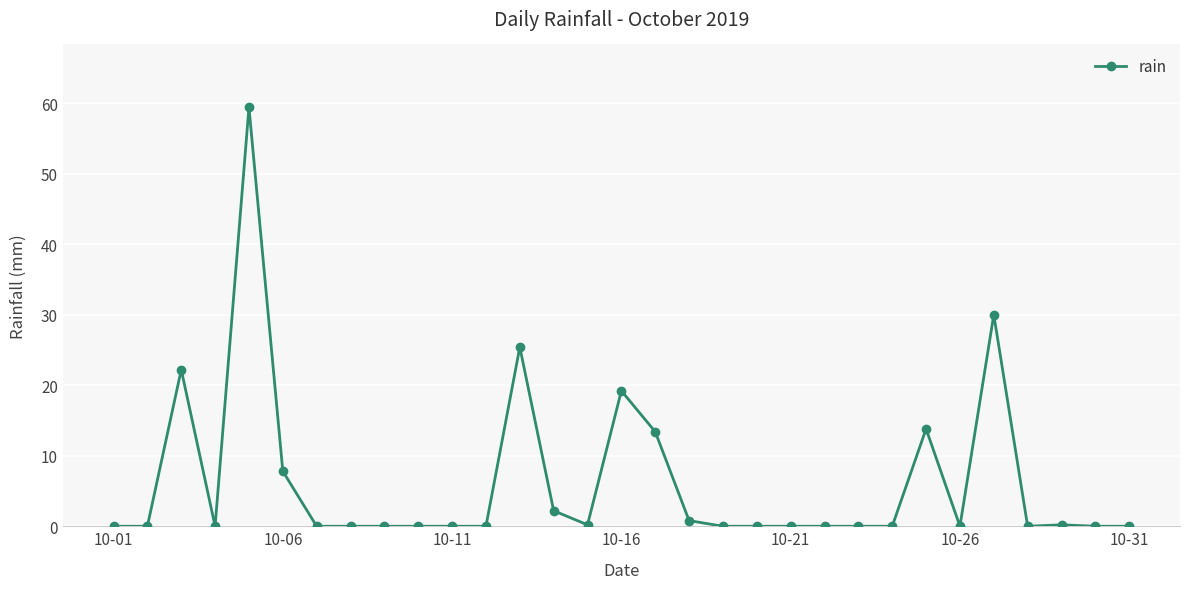

Does the chart display data point markers on the line(s)?

Yes